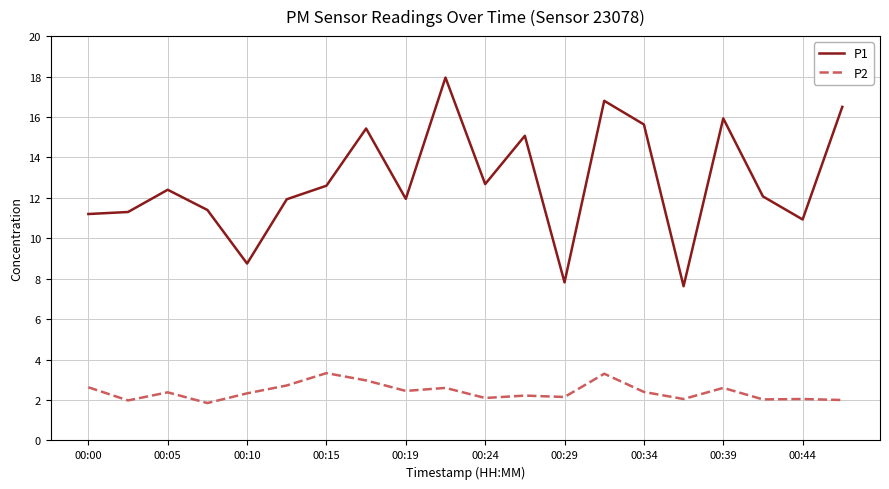

What is the lowest value of the P2 series?

1.9